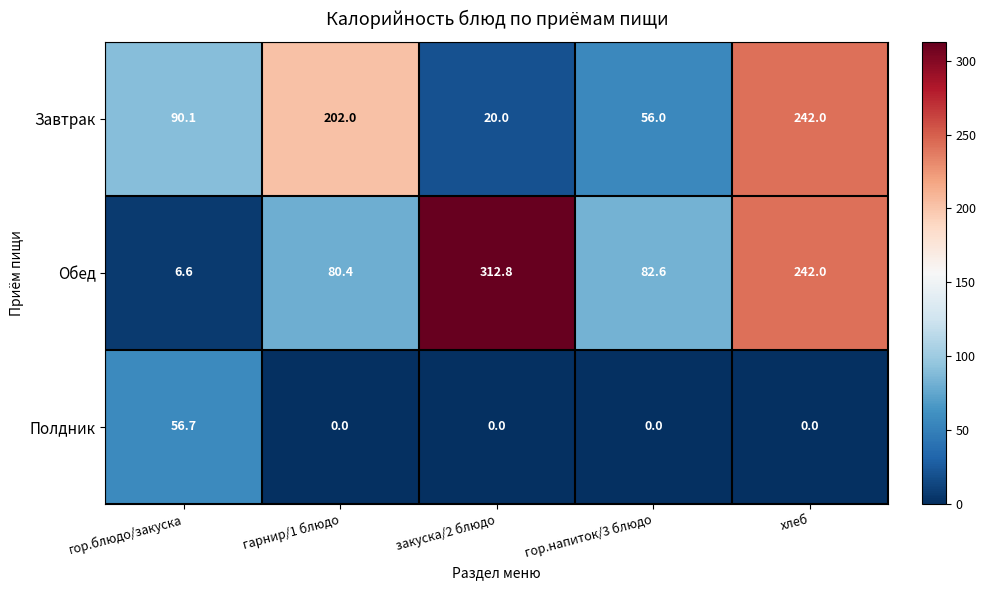

Rank the series by their maximum value, from highest to lowest.

Обед, Завтрак, Полдник